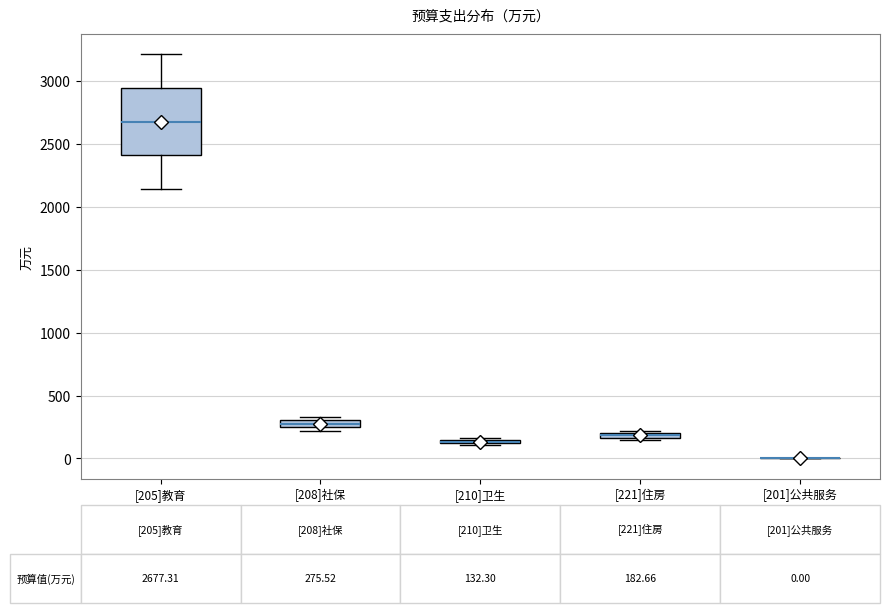

Comparing the boxes themselves (not the whiskers), which one is the tallest?

[205]教育